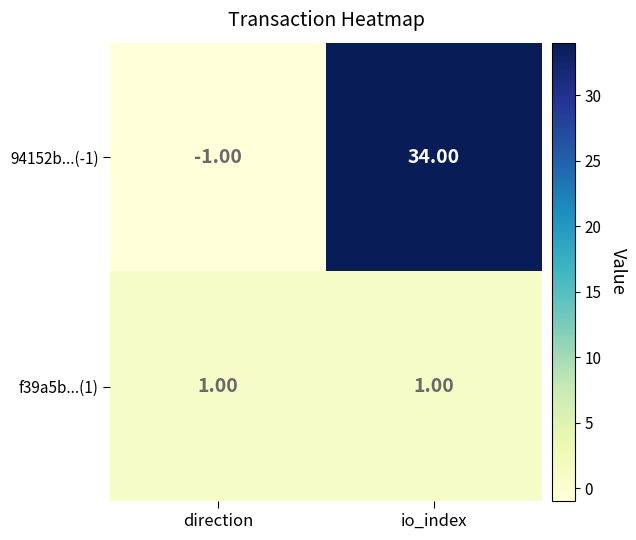

What is the total value across all series at io_index?

35